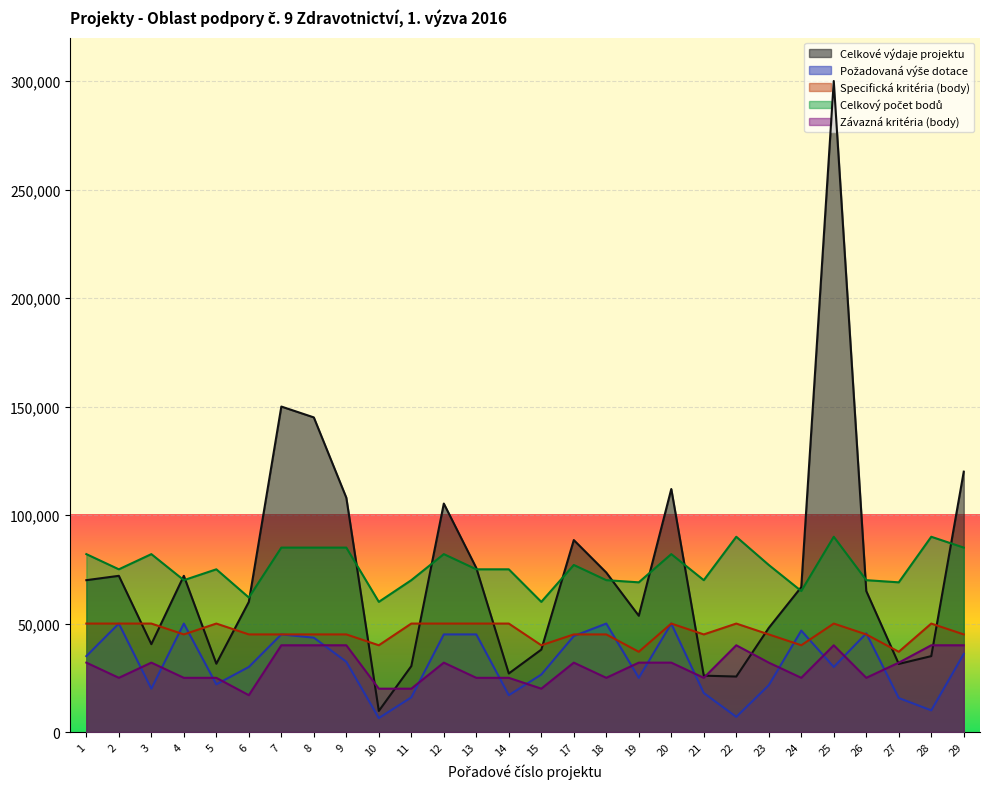

In Celkové výdaje projektu, how many points are lower than both neighbors (excluding endpoints)?

7